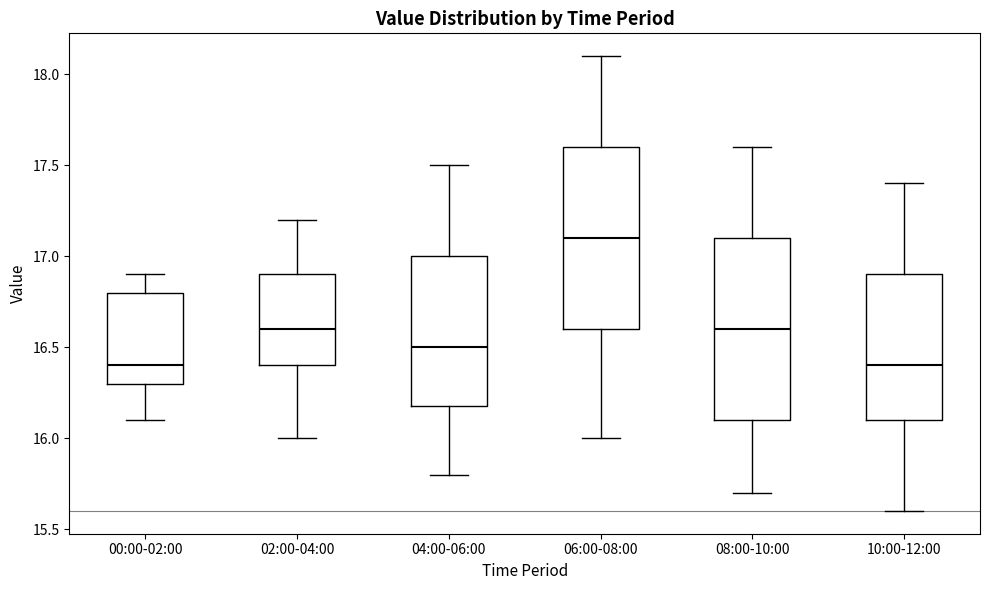

Where does the lower whisker of the box for 02:00-04:00 end on the y-axis? The values are not printed on the chart, so give them approximately, as read against the axis.

16.0